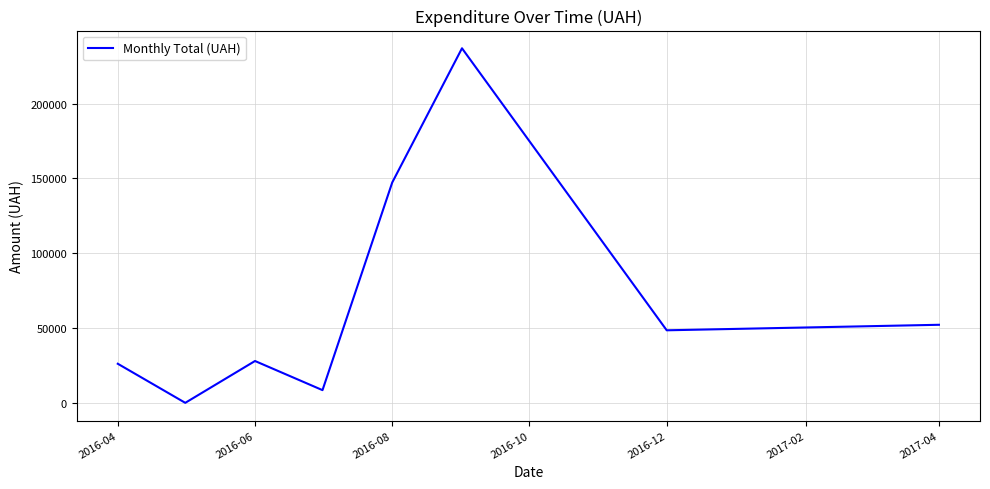

What is the maximum value shown in the chart?

236970.0